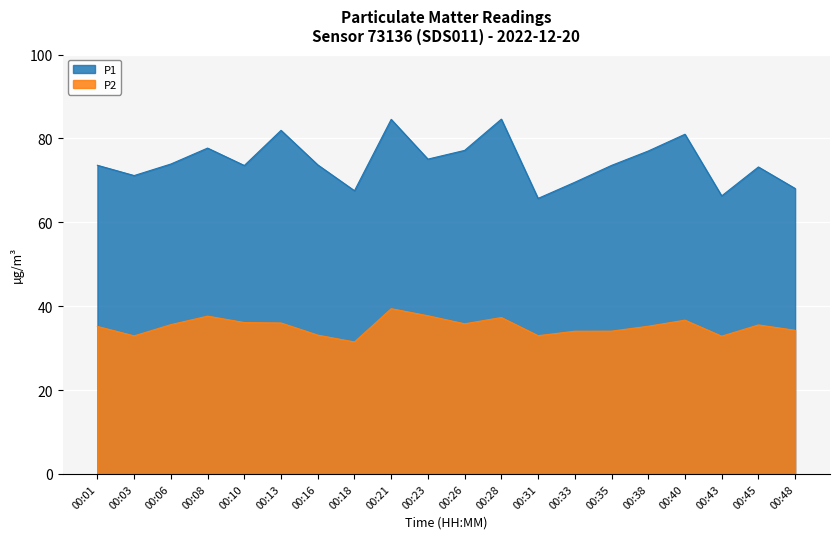

Reading left to right, transcribe all the data shown in this chart.

P1: 00:01=73.6	00:03=71.2	00:06=73.9	00:08=77.7	00:10=73.5	00:13=81.9	00:16=73.7	00:18=67.5	00:21=84.5	00:23=75.1	00:26=77.2	00:28=84.6	00:31=65.7	00:33=69.5	00:35=73.6	00:38=77.0	00:40=81.0	00:43=66.3	00:45=73.2	00:48=68.1
P2: 00:01=35.2	00:03=32.9	00:06=35.6	00:08=37.6	00:10=36.1	00:13=36.0	00:16=33.1	00:18=31.5	00:21=39.4	00:23=37.7	00:26=35.8	00:28=37.3	00:31=33.0	00:33=34.0	00:35=34.0	00:38=35.2	00:40=36.7	00:43=32.9	00:45=35.5	00:48=34.2